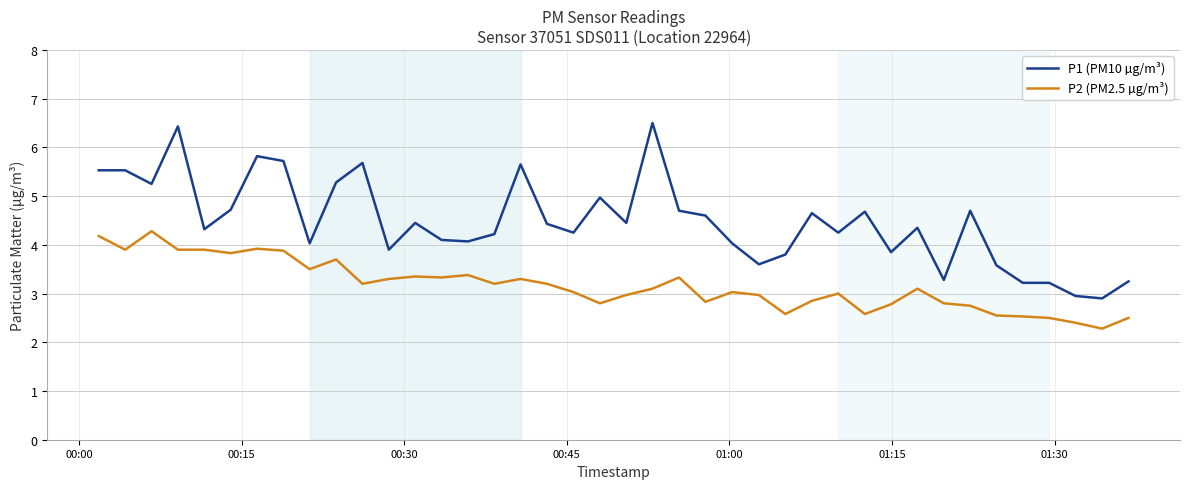

Which series has the largest total across all categories?

P1 (PM10 µg/m³)